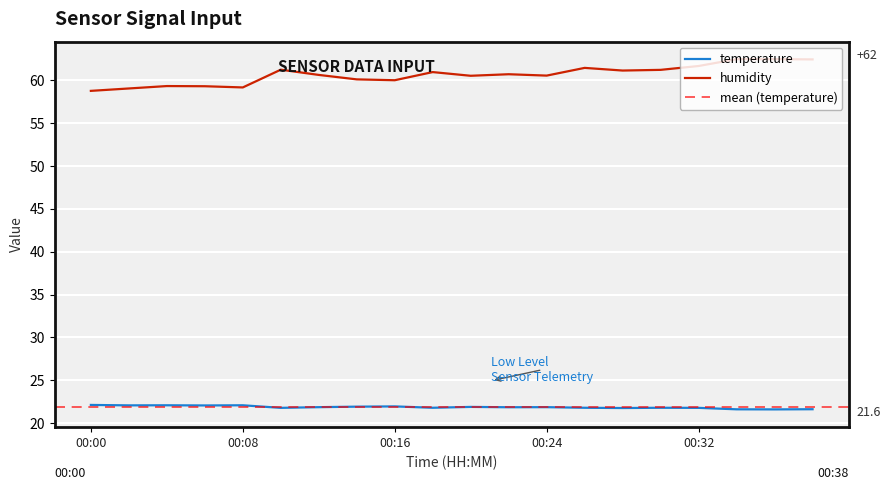

List the series in order of their peak value, highest first.

humidity, temperature